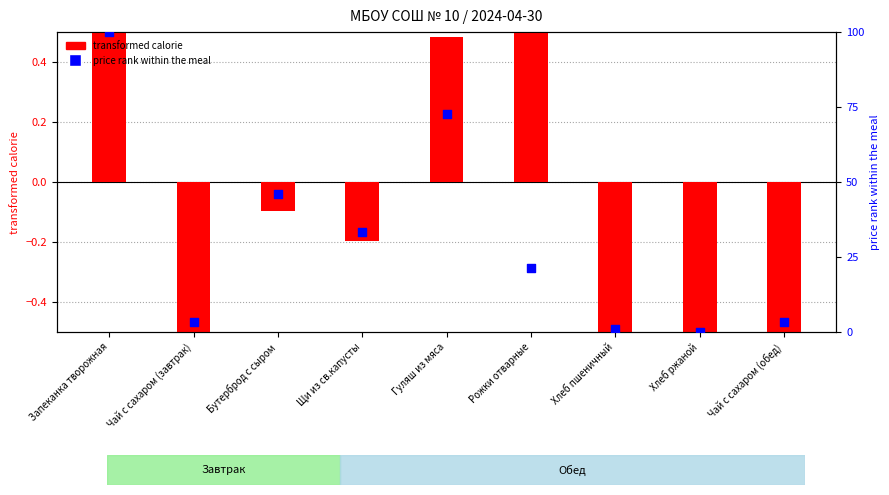

Which series has the largest total across all categories?

price rank within the meal